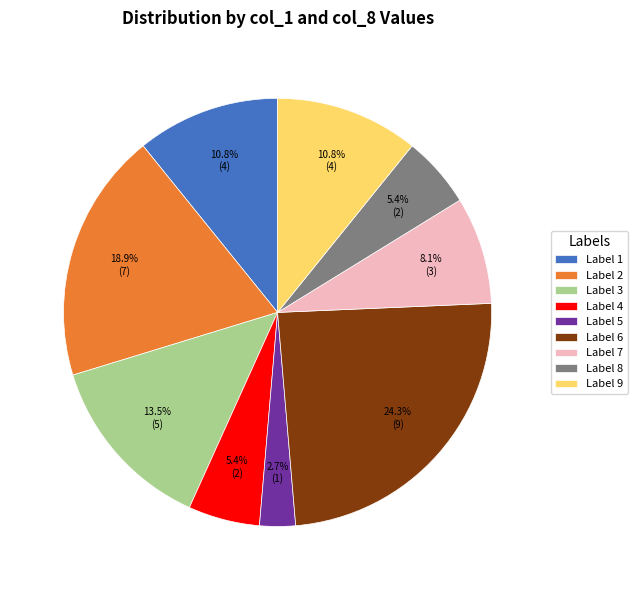

Combined, what portion of the pie is Label 5 and Label 9?

13.5%